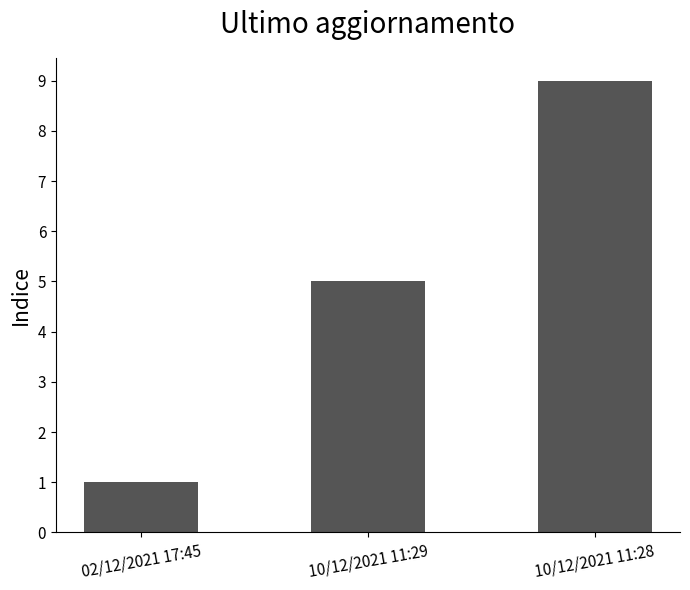

Reading right to left, list all the values displayed in this chart.

9	5	1